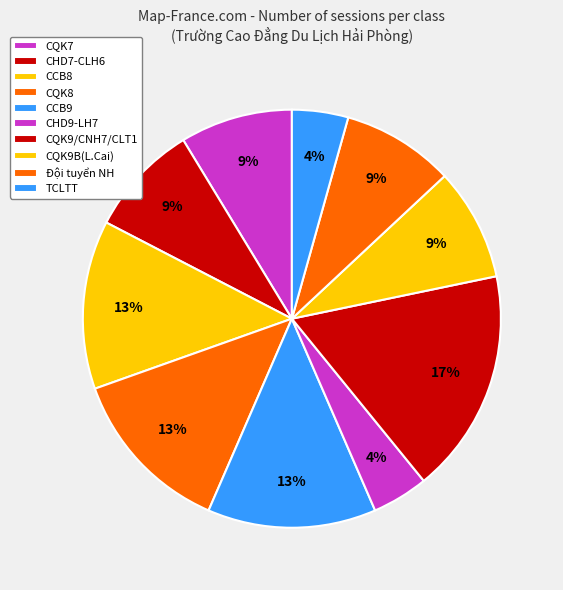

Does CQK7 represent more than half of the total?

No